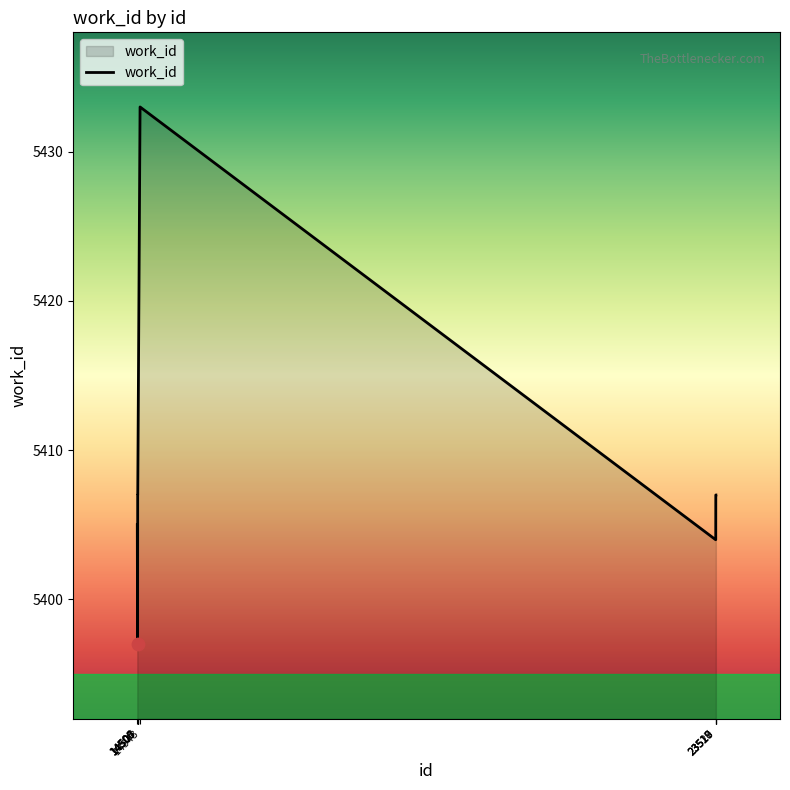

Which has a higher value, 14506 or 14504?

14506